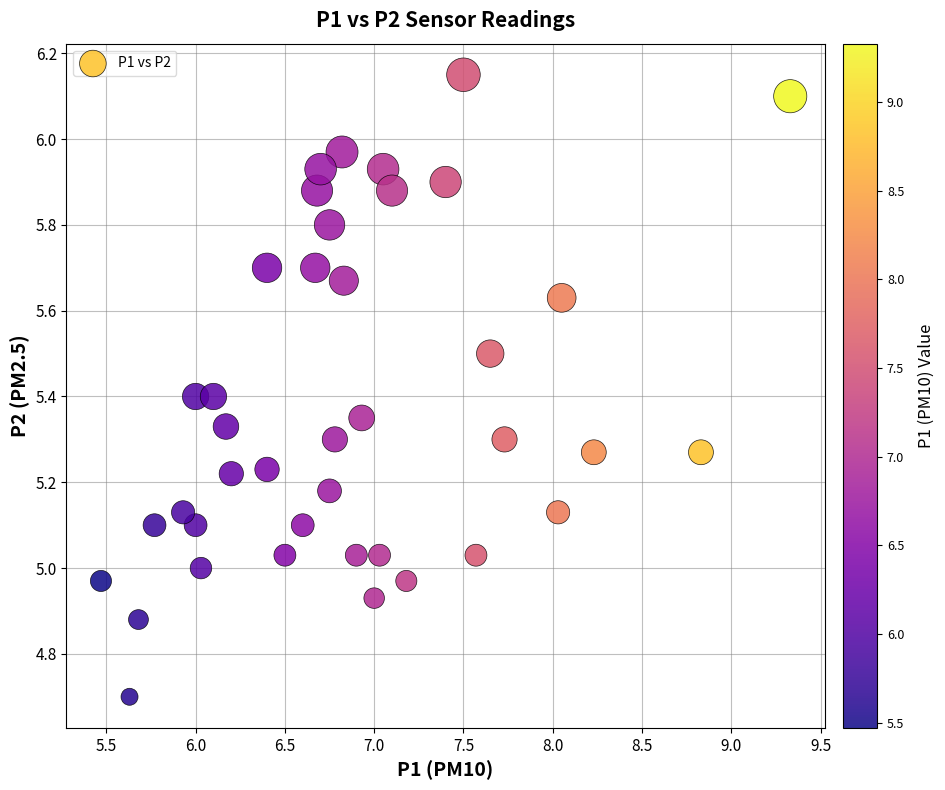

What is the range of X values (max minus min)?

3.9